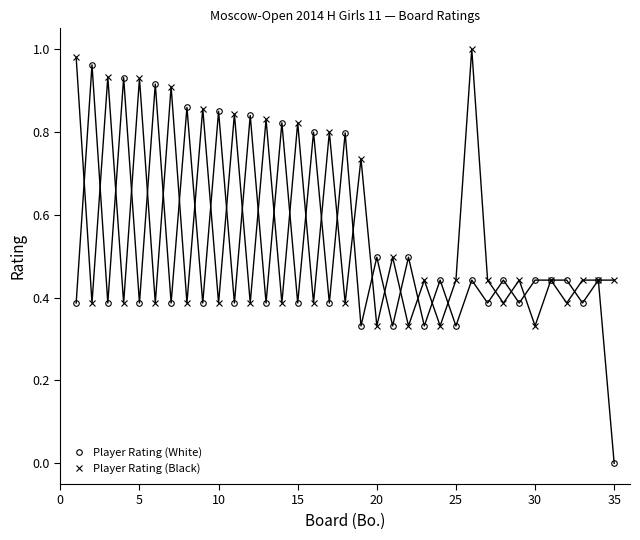

Which series has the largest range (max minus min)?

Player Rating (White)